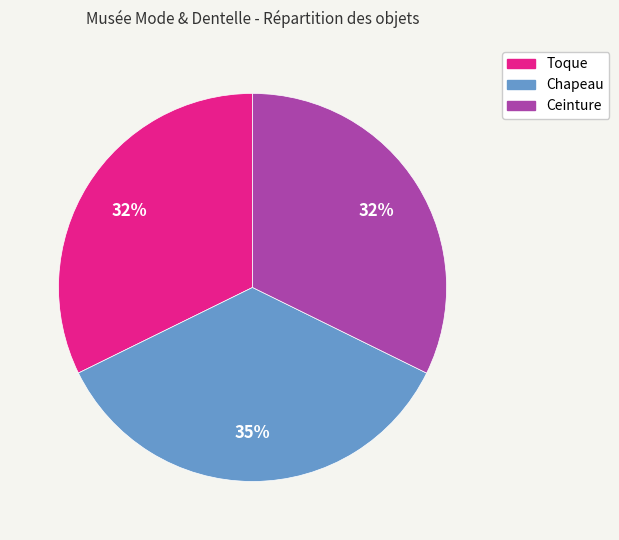

Approximately how many times larger is the value at Ceinture compared to Toque?

1.0